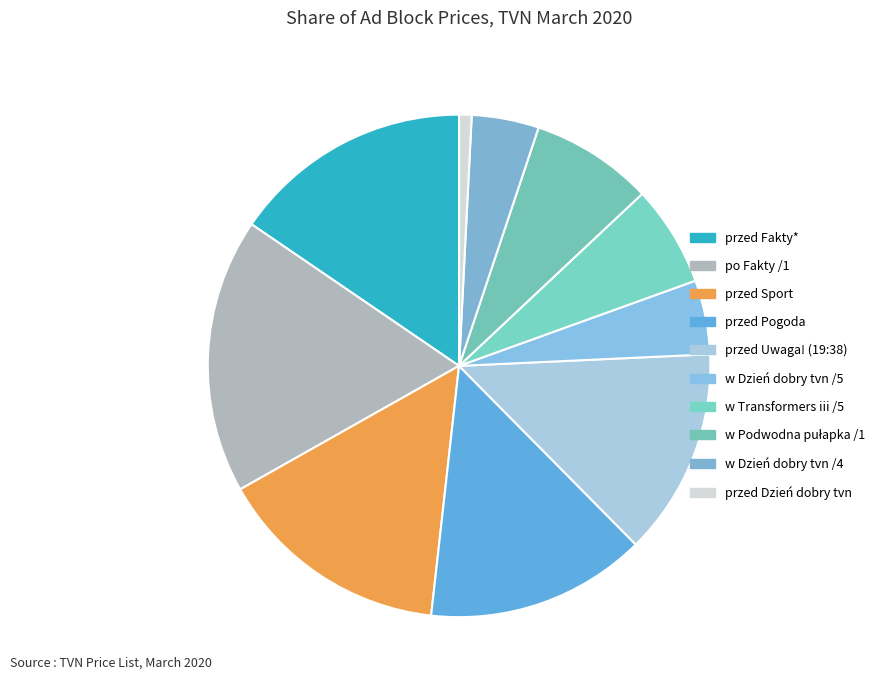

True or false: przed Fakty* accounts for 15% of the total.

True